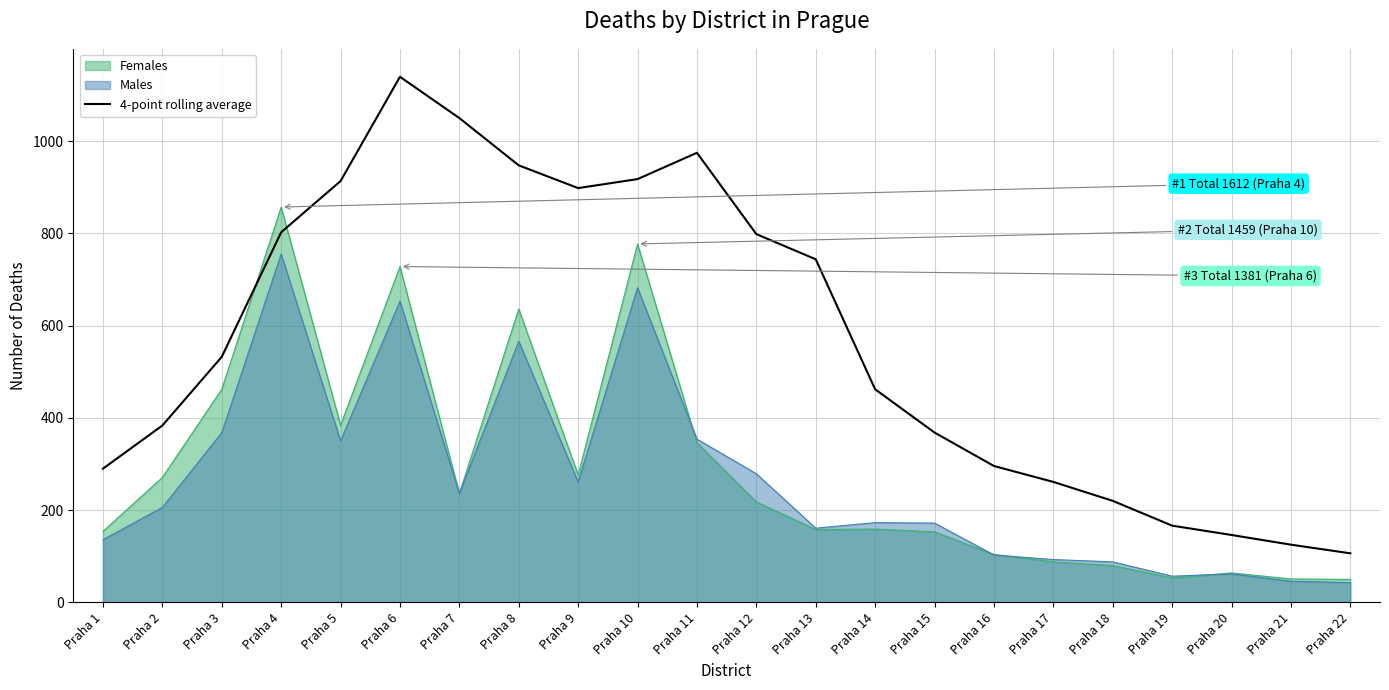

What is the sum of all values?

12541.6